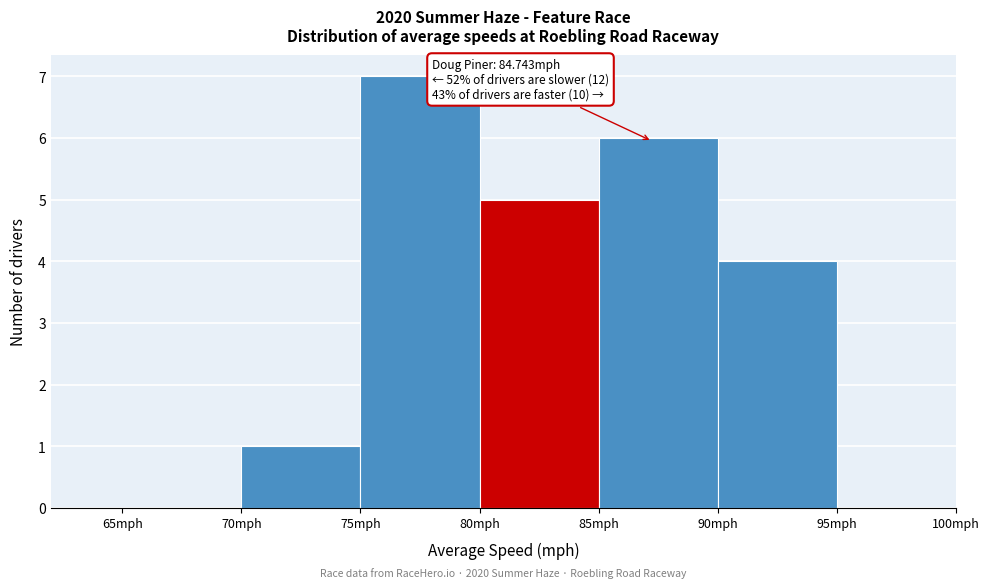

Which range on the x-axis has the tallest bar?

75 to 80